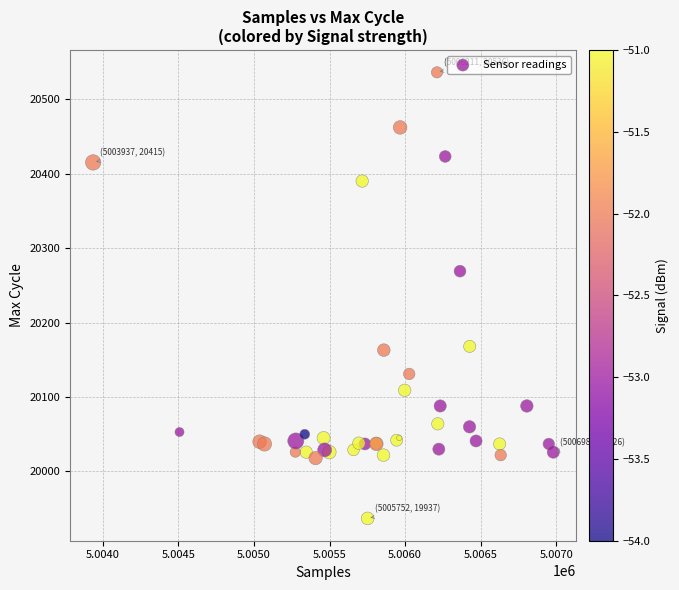

What Y value in the scatter plot is closest to 20236?

20269